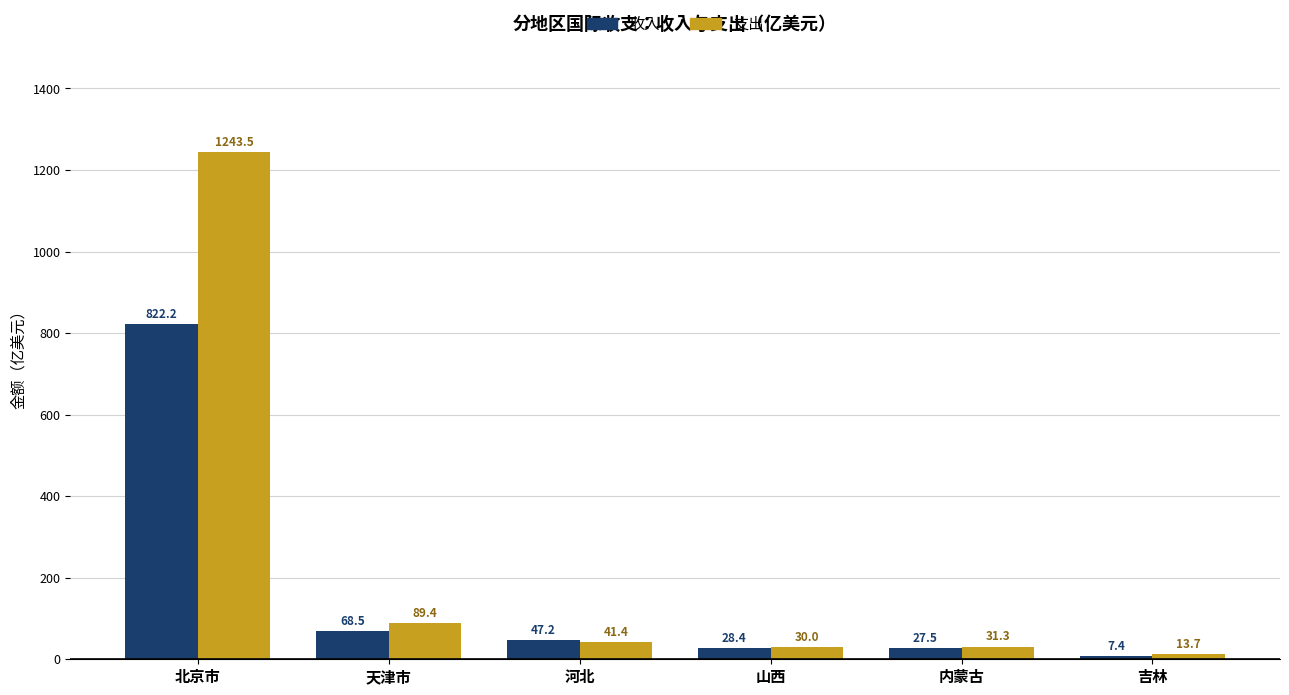

How many data points in 收入 are less than 47?

3